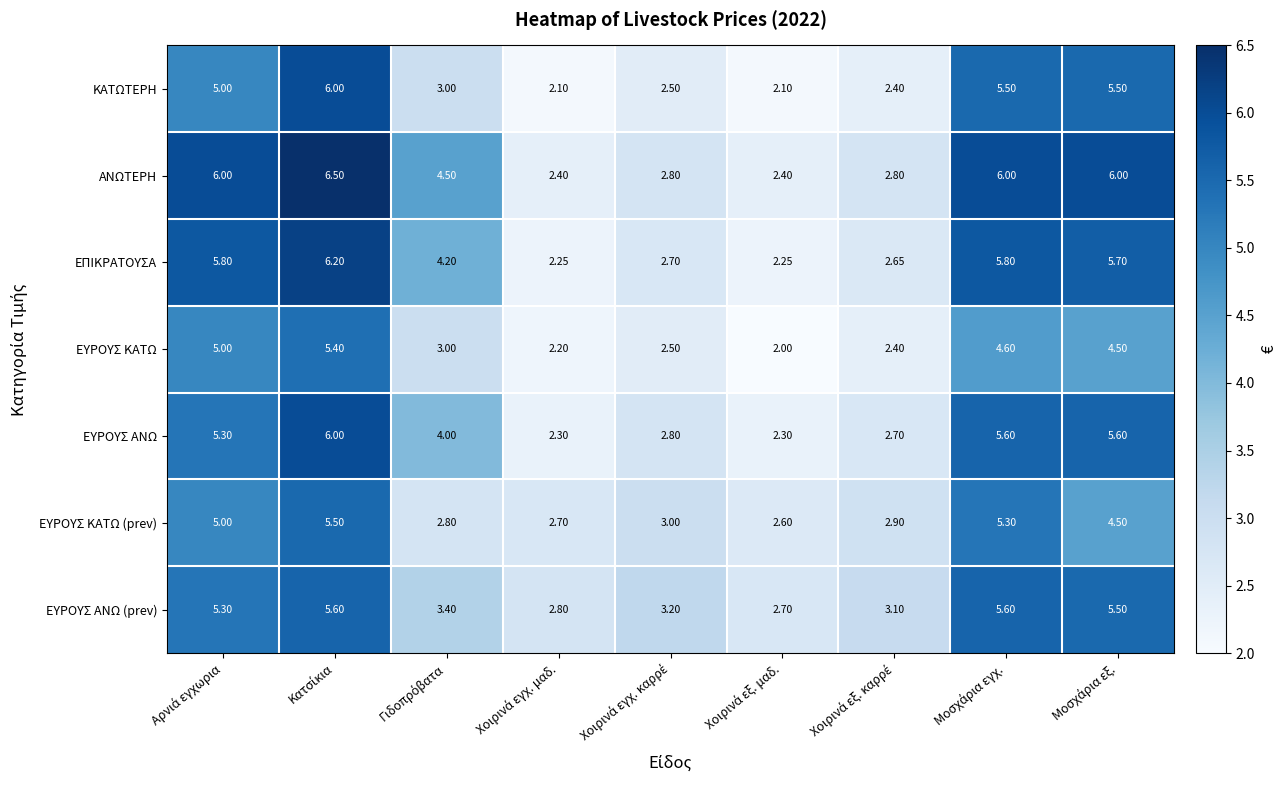

Which series has the largest total across all categories?

ΑΝΩΤΕΡΗ